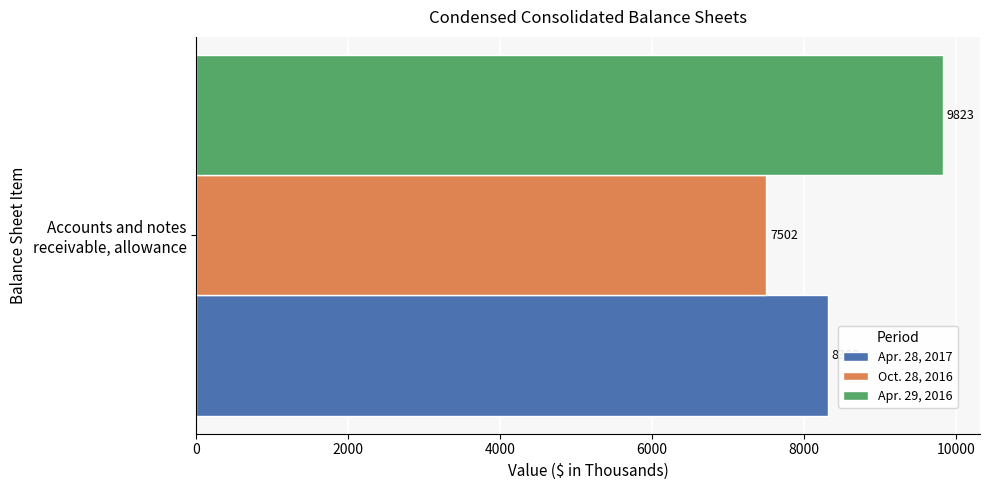

Rank the series by their average value, from highest to lowest.

Apr. 29, 2016, Apr. 28, 2017, Oct. 28, 2016